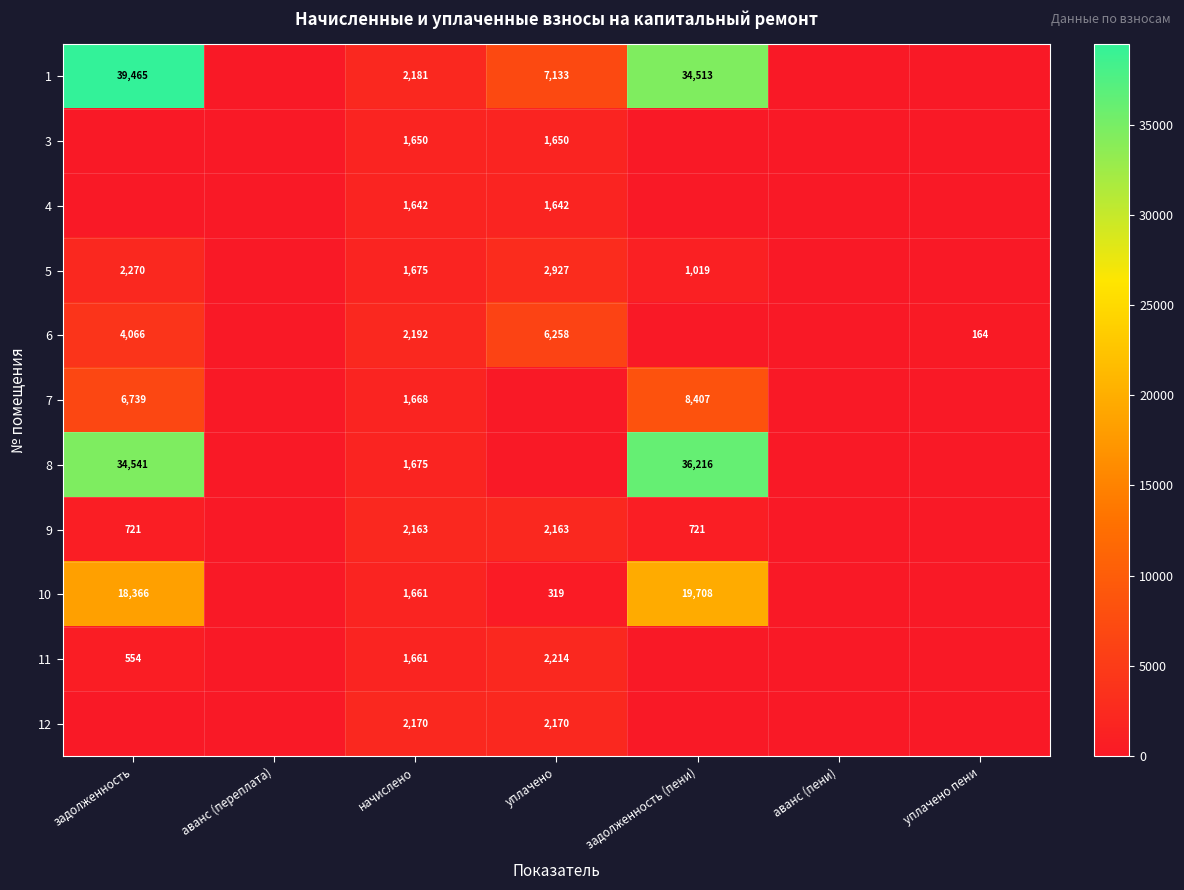

How many distinct data groups are displayed?

11